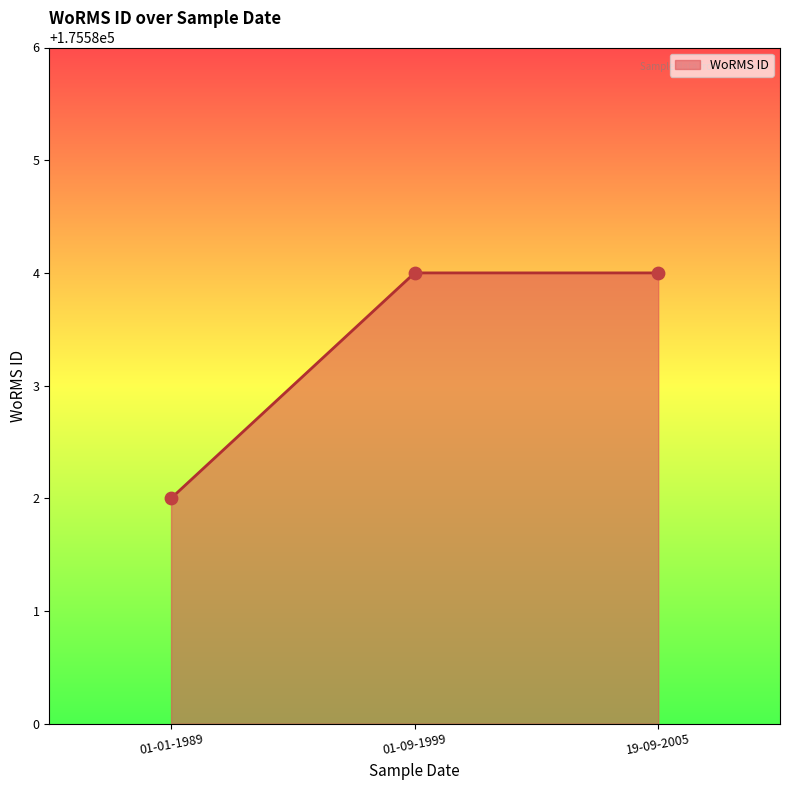

Approximately how many times larger is the value at 01-01-1989 compared to 01-09-1999?

1.0